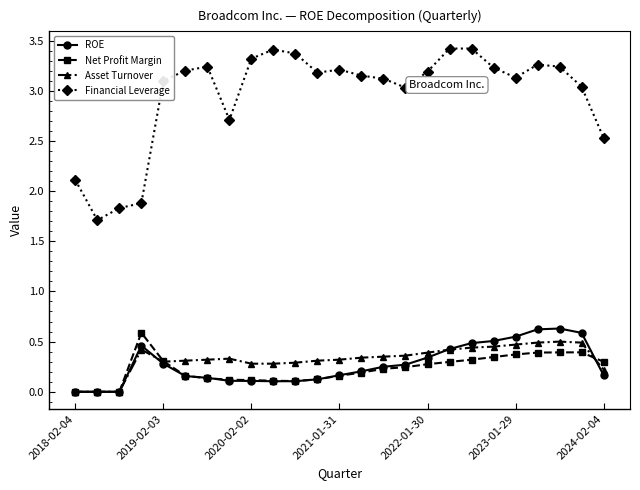

What is the maximum value for Financial Leverage?

3.4